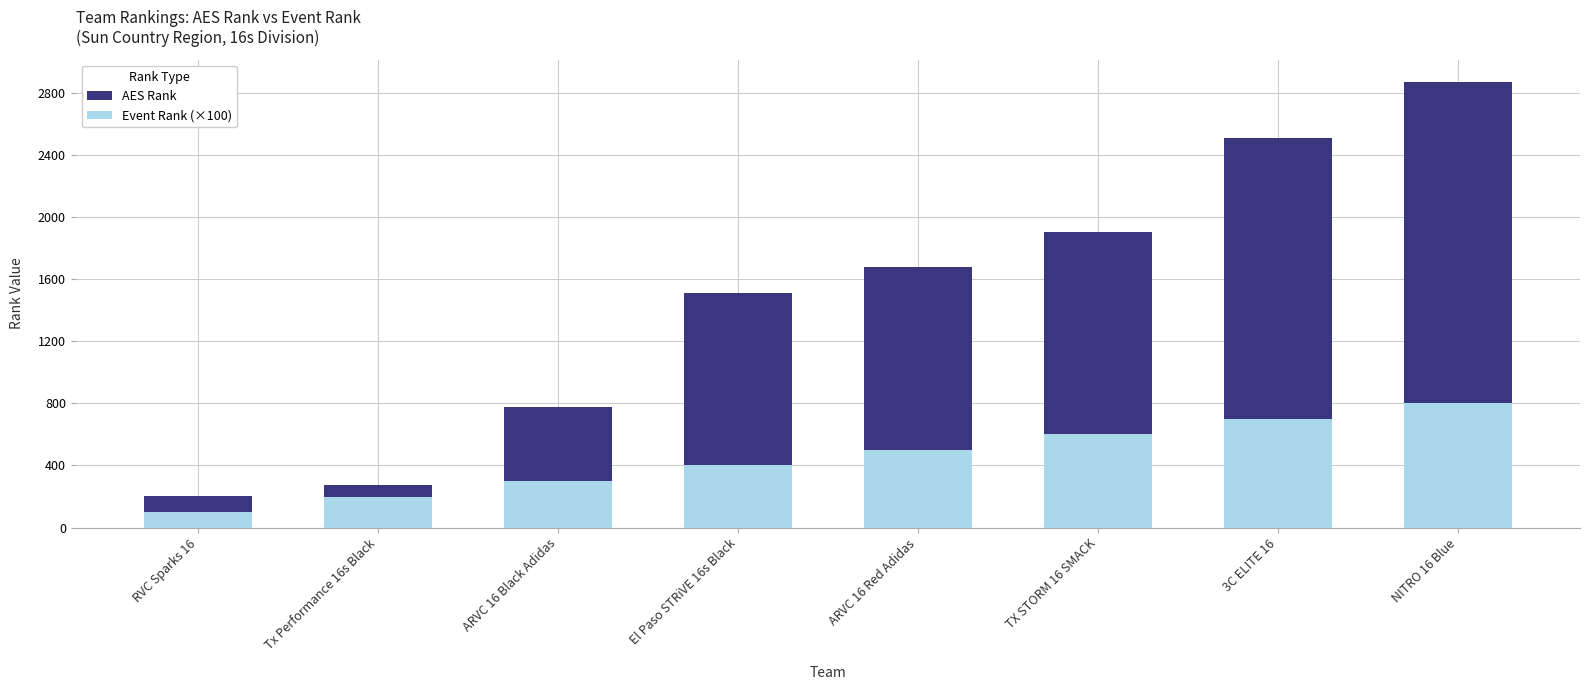

What is the approximate value of Event Rank (×100) at ARVC 16 Black Adidas, to the nearest 100?

300